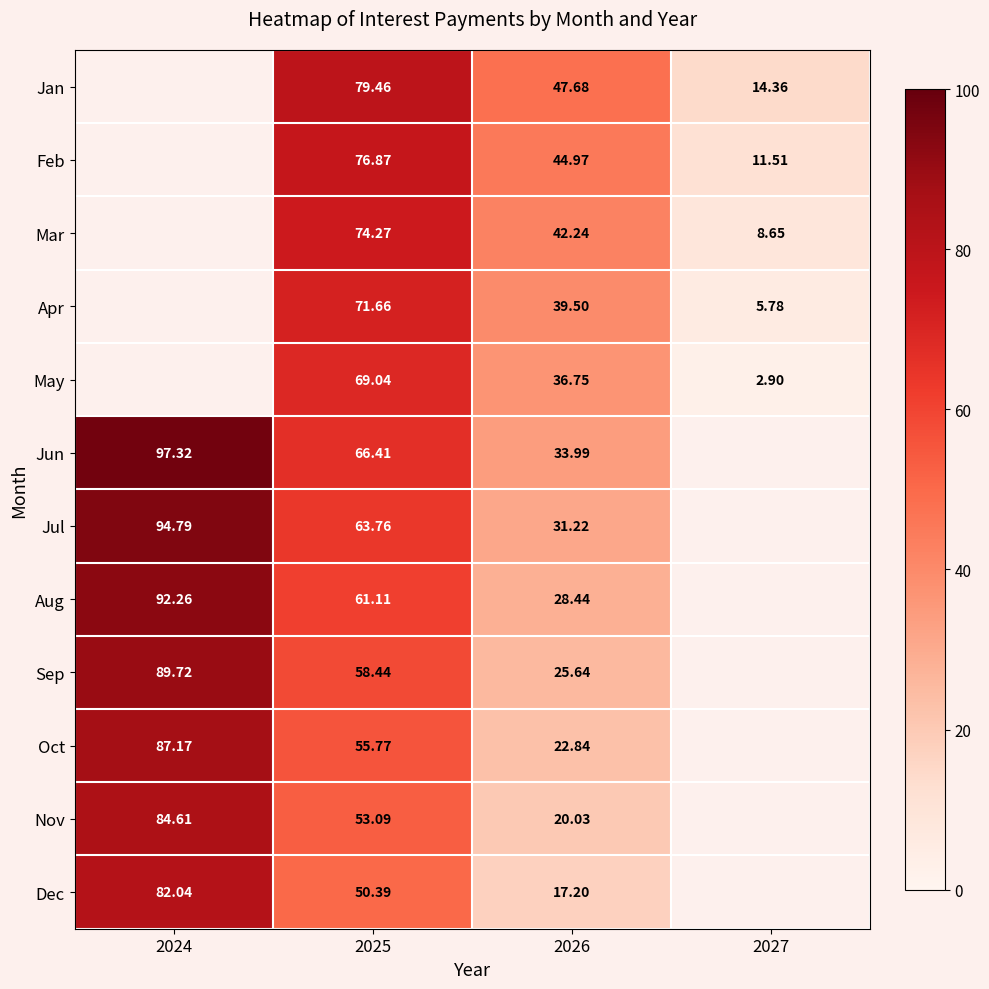

Count the Apr values in the range 39 to 71.

1